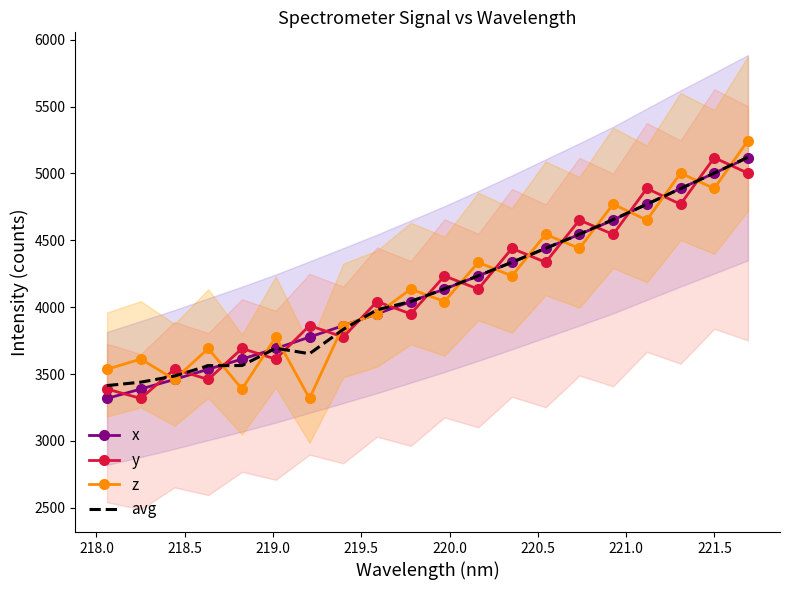

What is the smallest value displayed?

3317.4